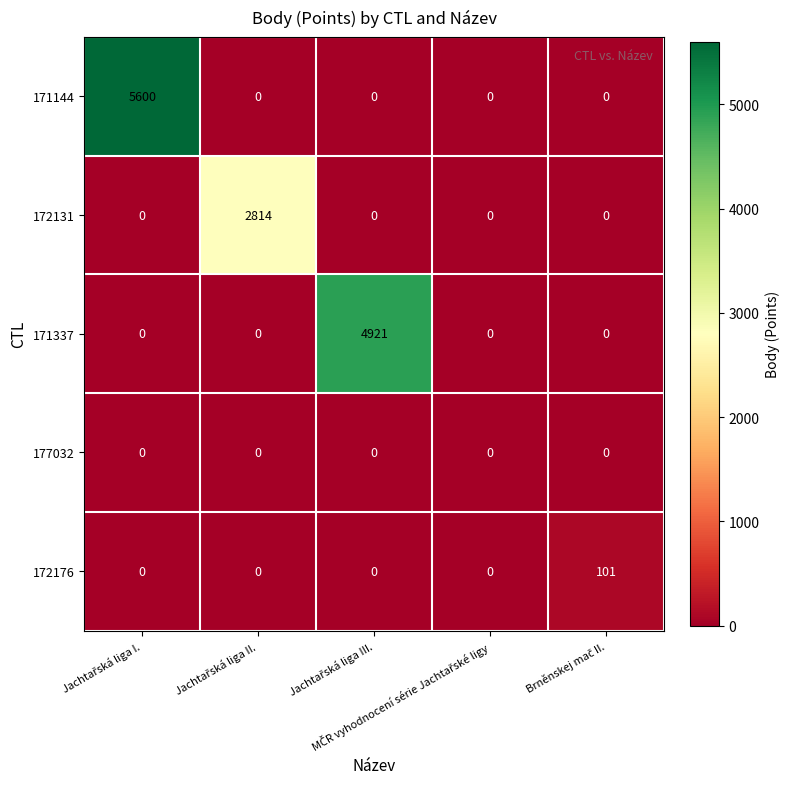

Which series has the largest total across all categories?

171144